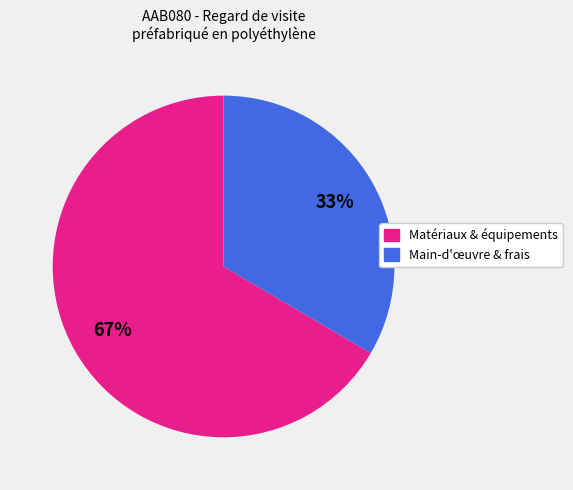

Is there a majority slice in this chart?

Yes